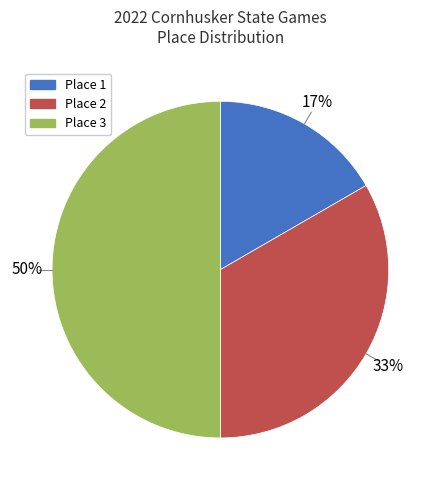

To the nearest percent, what is the average slice percentage?

33%